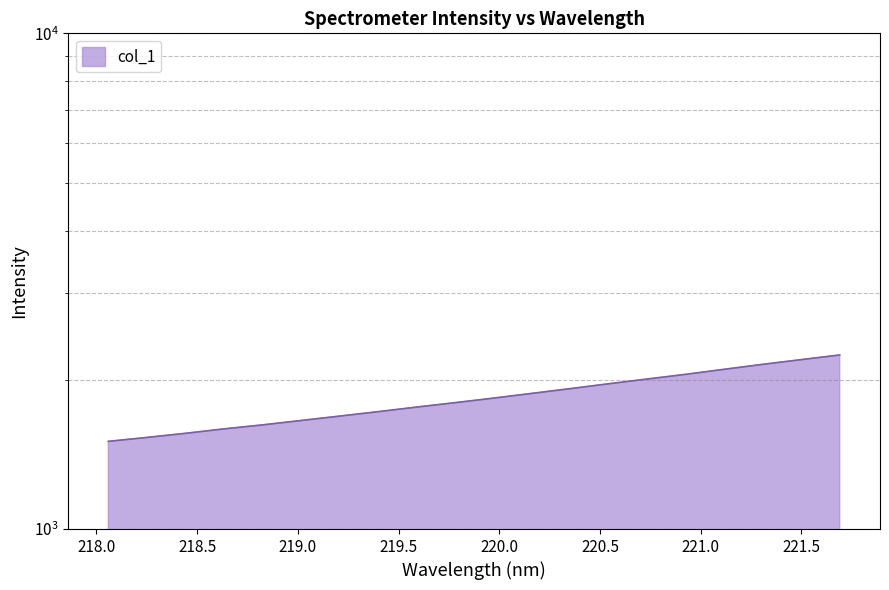

The value at 220.7354 is 2757.1. True or false?

False